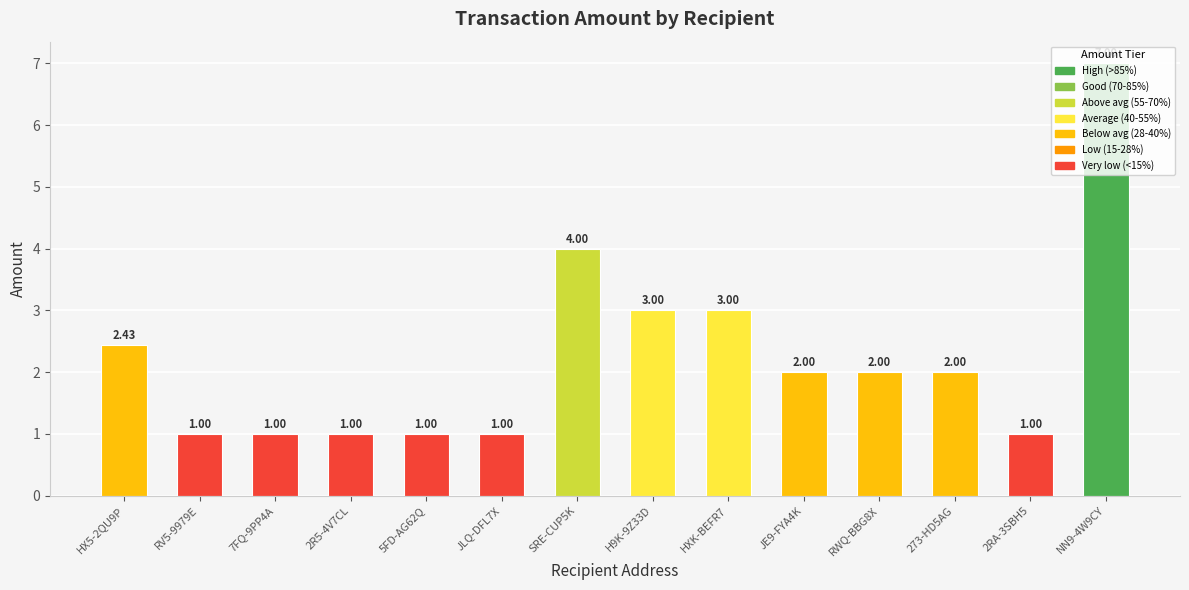

What position from the left is HX5-2QU9P?

1